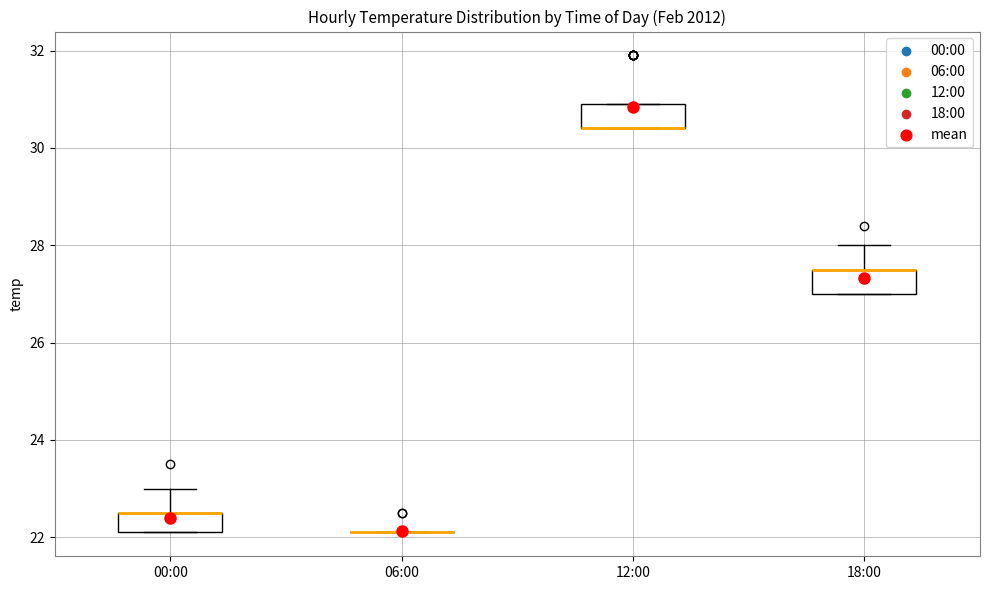

Reading left to right, transcribe this box plot: for each box, give where its median line is, the range the box spans, and where its two whiskers end, as read against the y-axis. The values are not printed on the chart, so give them approximately, as read against the axis.

00:00: median 22.6 (drawn on the box's upper edge), box 22.2 to 22.6, whiskers 22.2 to 23.0
06:00: box collapsed to a line at 22.2, whiskers 22.2 to 22.2
12:00: median 30.4 (drawn on the box's lower edge), box 30.4 to 31.0, whiskers 30.4 to 31.0
18:00: median 27.6 (drawn on the box's upper edge), box 27.0 to 27.6, whiskers 27.0 to 28.0